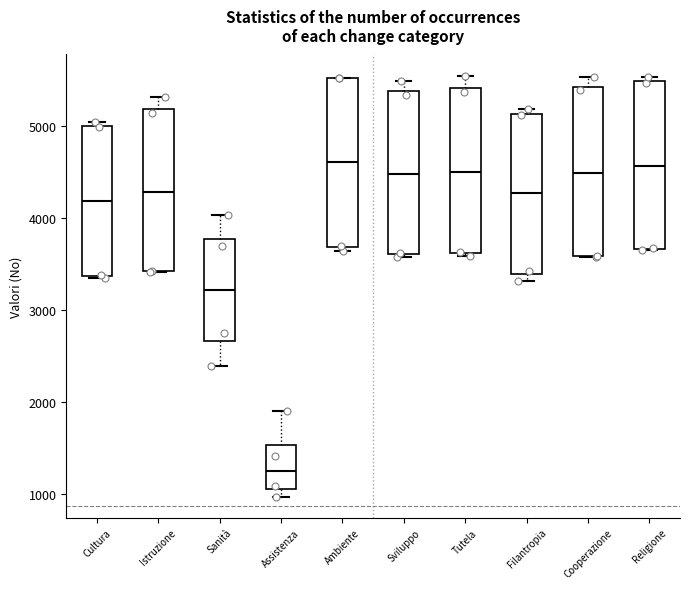

Where is the lower edge of the box for Tutela on the y-axis? The values are not printed on the chart, so give them approximately, as read against the axis.

3600